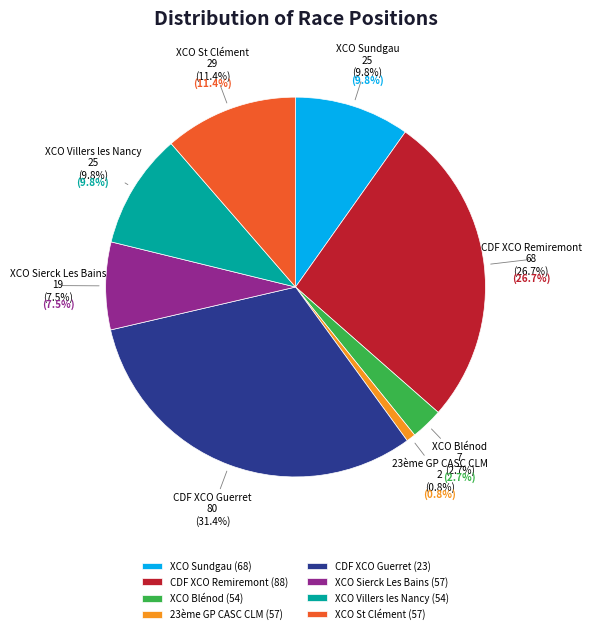

How much of the chart is everything except XCO St Clément (57)?

88.6%